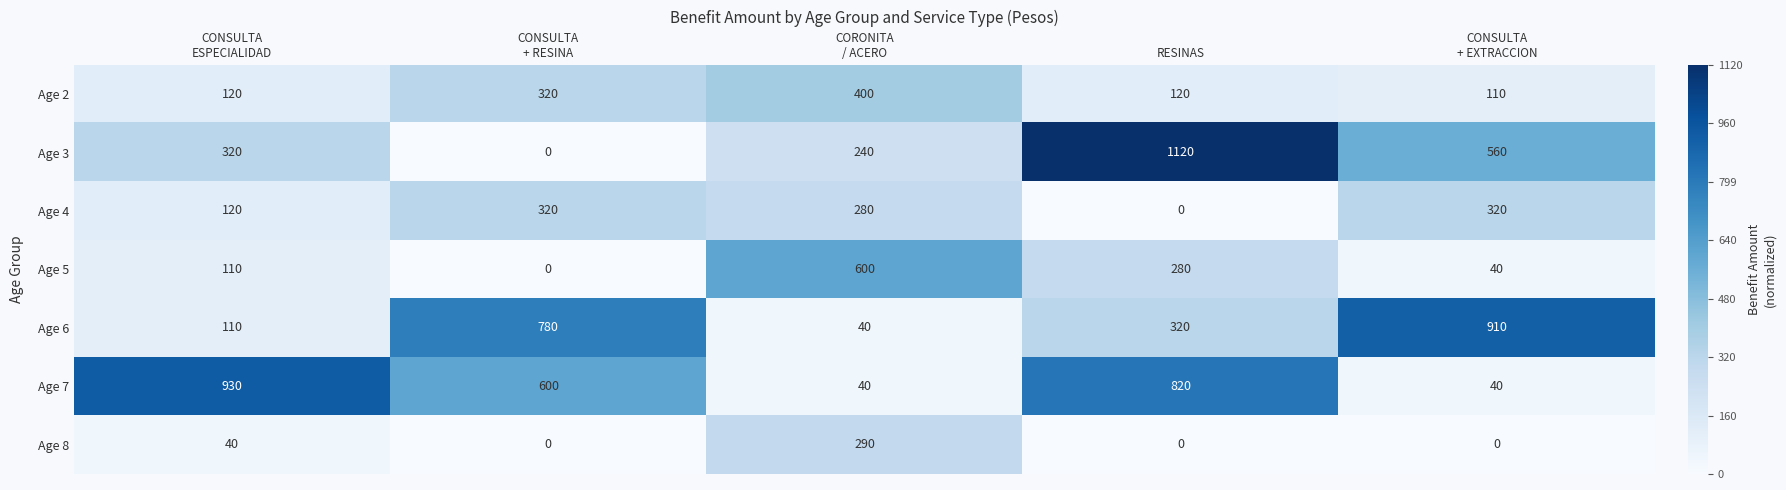

The Age 7 series shows 1138 at RESINAS. True or false?

False